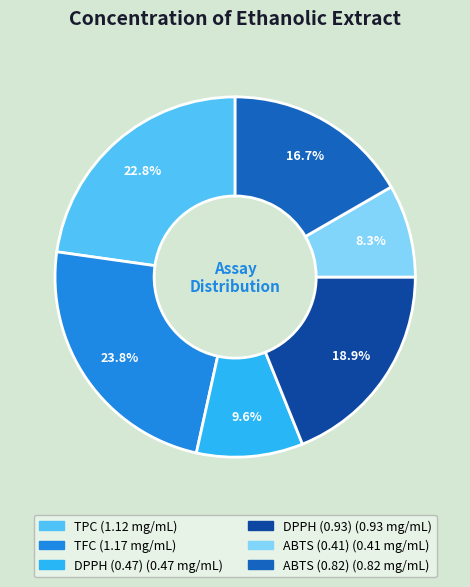

Do ABTS (0.41) and DPPH (0.93) together represent more than half of the pie?

No